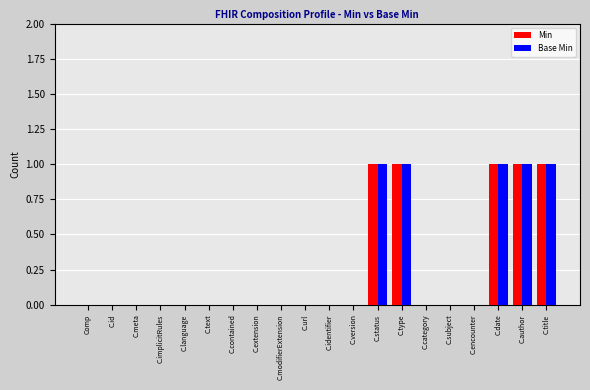

What is the sum of all Min values?

5